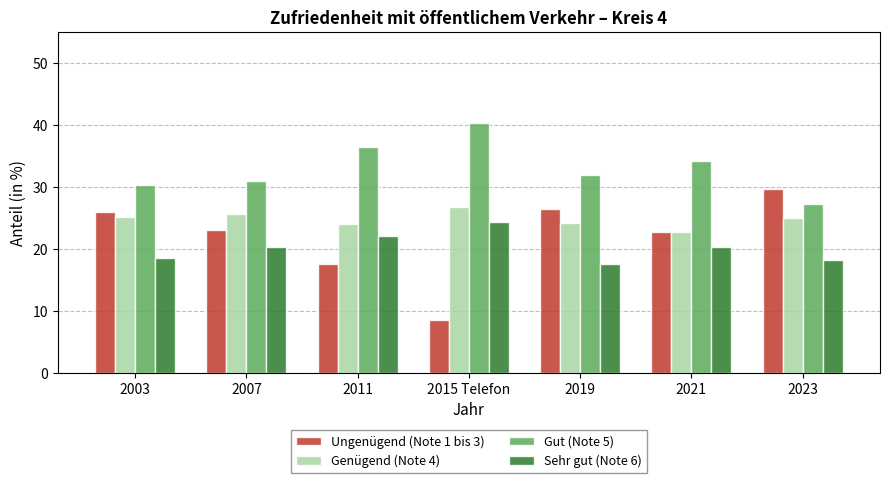

What is the approximate value of Sehr gut (Note 6) at 2019?

17.6